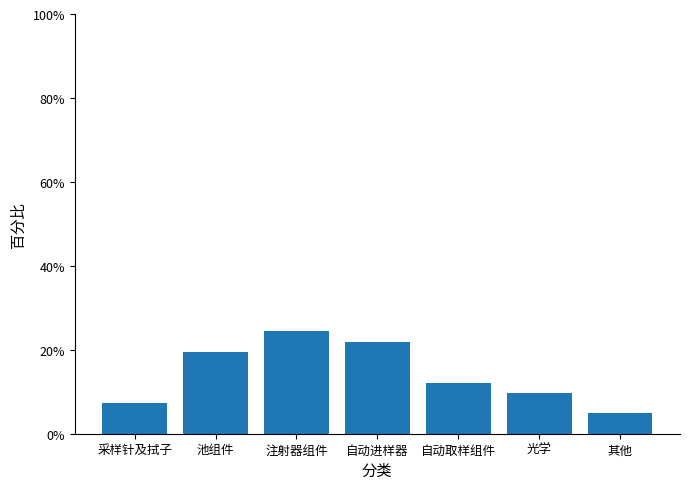

At which category does the chart reach its peak across all series?

注射器组件